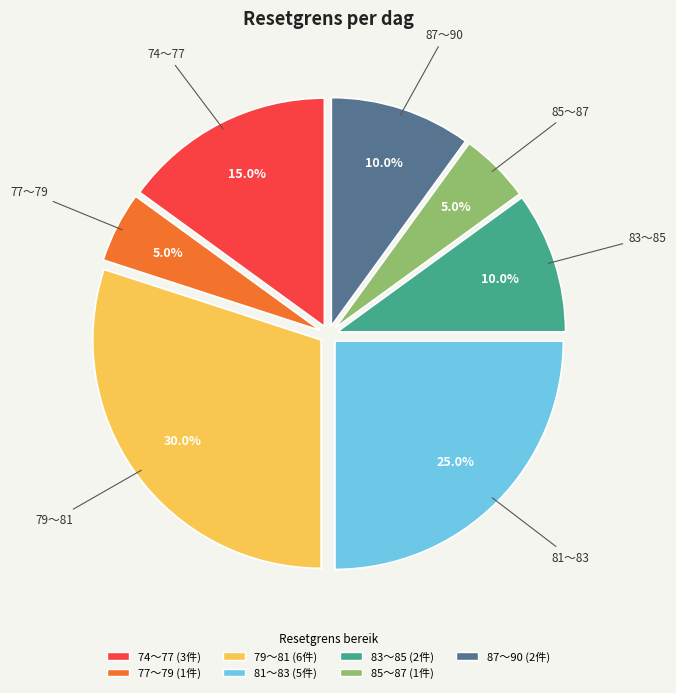

How many segments does this pie chart have?

7